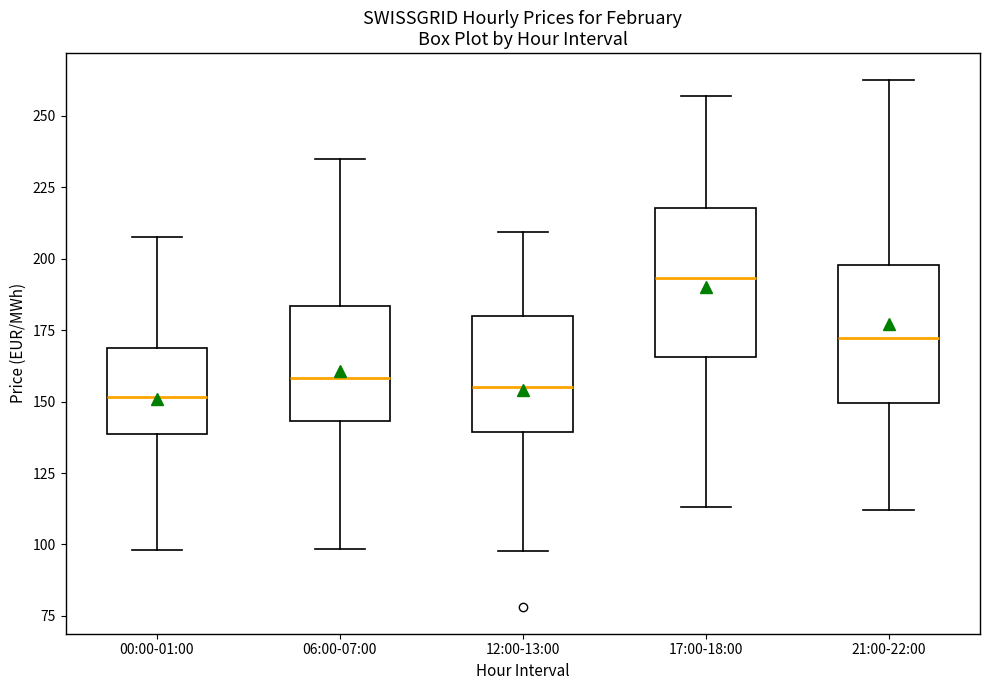

Reading left to right, transcribe this box plot: for each box, give where its median line is, the range the box spans, and where its two whiskers end, as read against the y-axis. The values are not printed on the chart, so give them approximately, as read against the axis.

00:00-01:00: median 150, box 140 to 170, whiskers 100 to 210
06:00-07:00: median 160, box 145 to 185, whiskers 100 to 235
12:00-13:00: median 155, box 140 to 180, whiskers 100 to 210
17:00-18:00: median 195, box 165 to 220, whiskers 115 to 255
21:00-22:00: median 170, box 150 to 200, whiskers 110 to 265